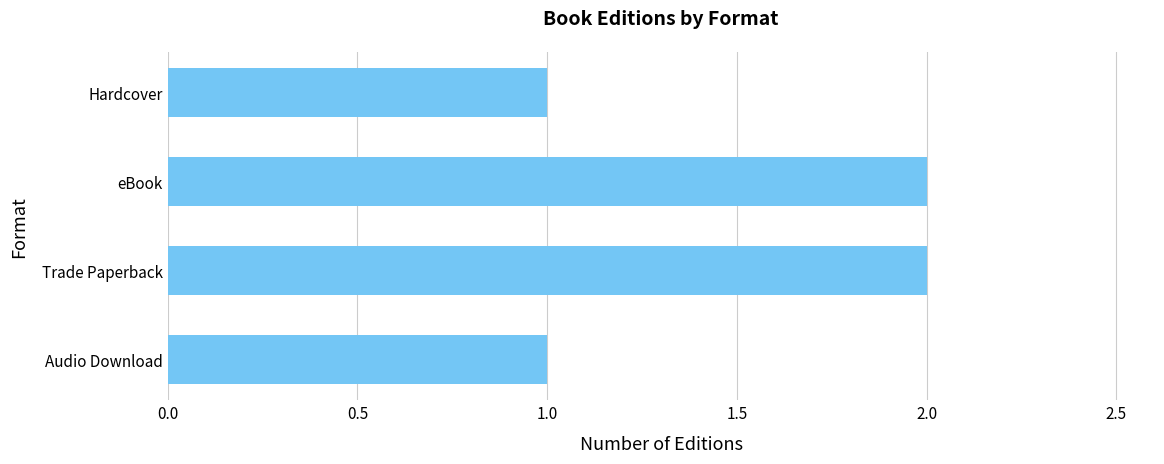

Between Hardcover and Trade Paperback, which is larger?

Trade Paperback